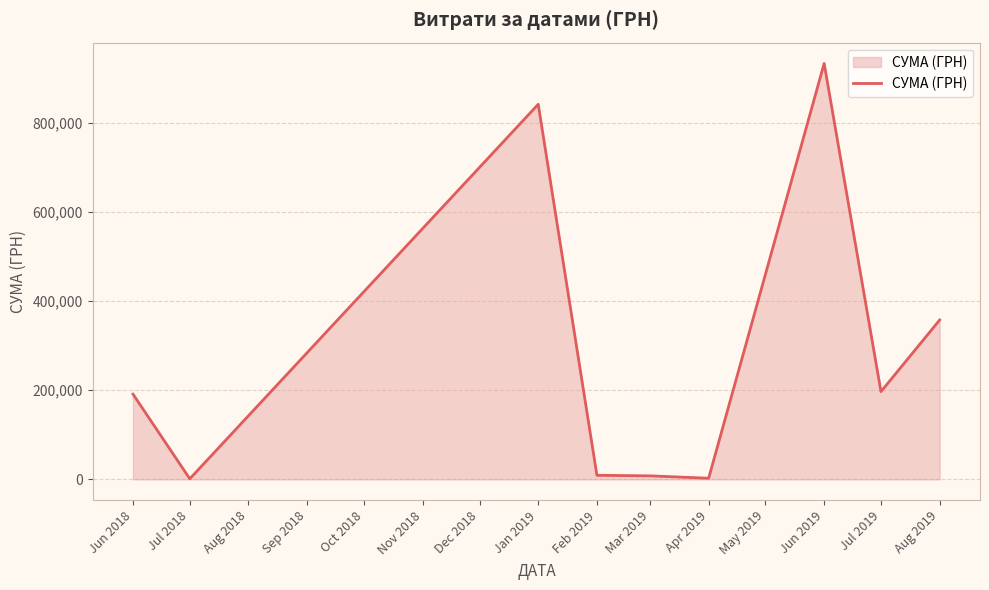

What is the greatest value displayed?

933285.4